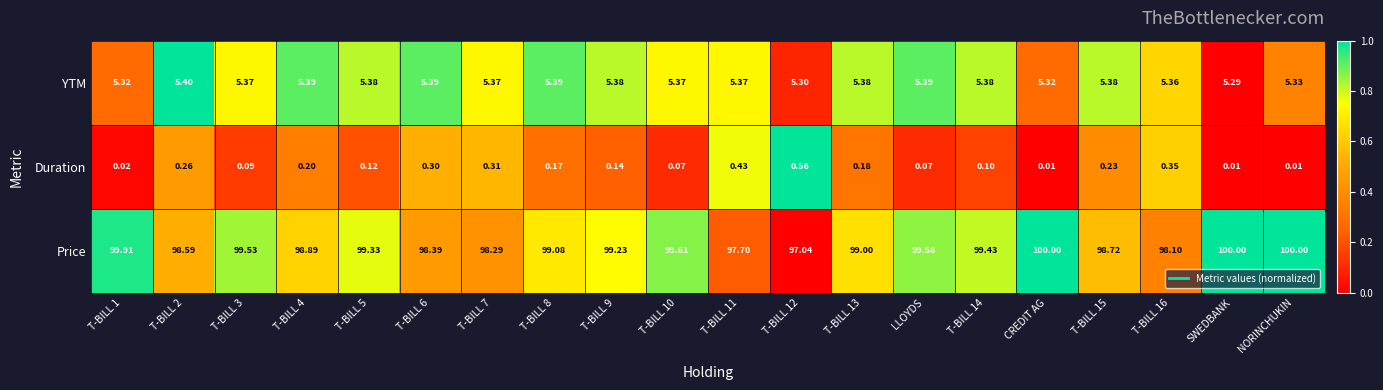

What is the spread (max minus min) of values at T-BILL 1?

99.9